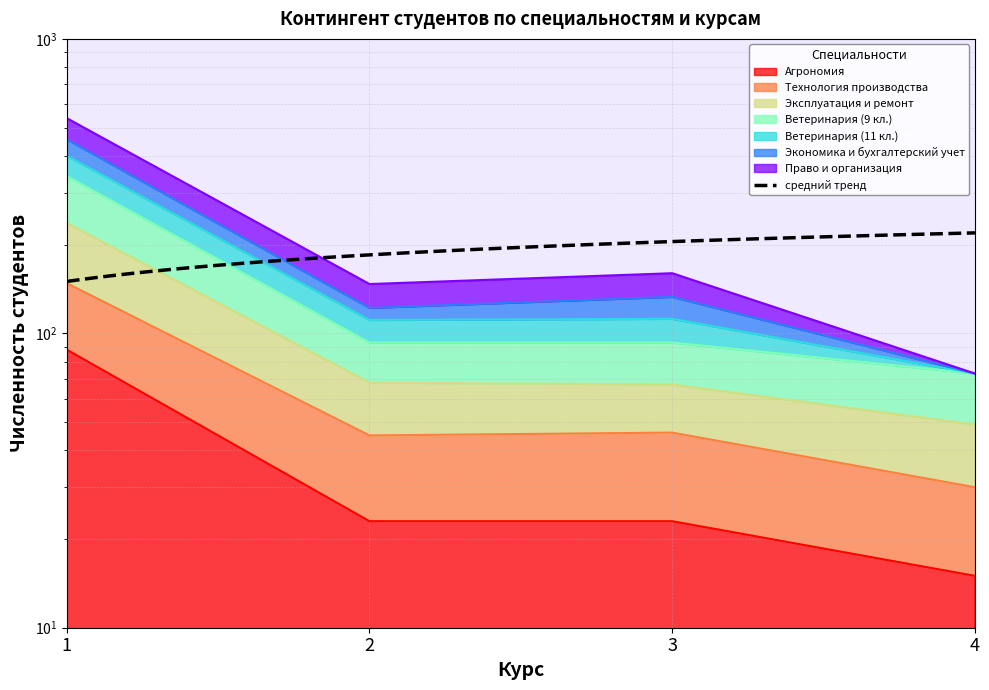

The value of Технология производства at 4 is 103. True or false?

False